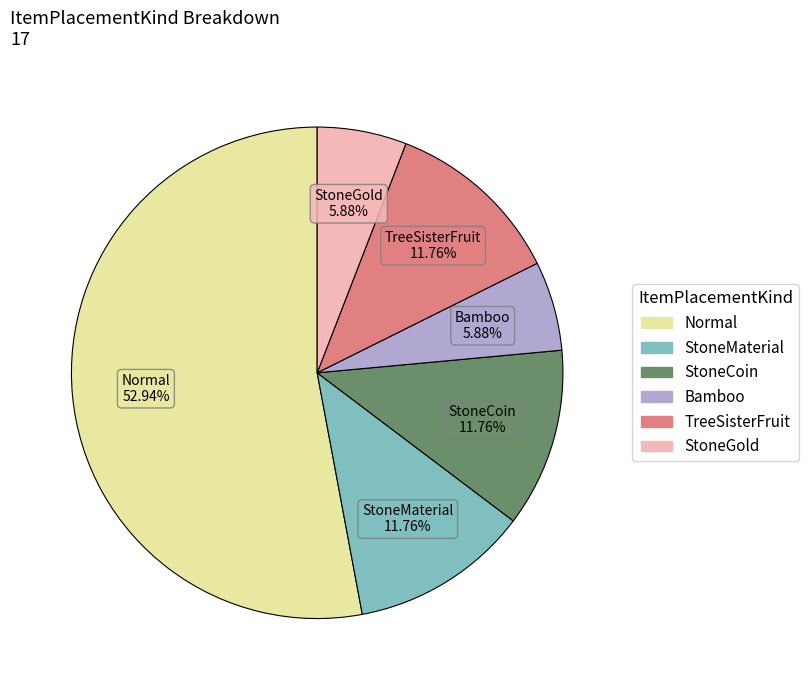

To the nearest percent, what percentage of the pie is StoneGold?

6%